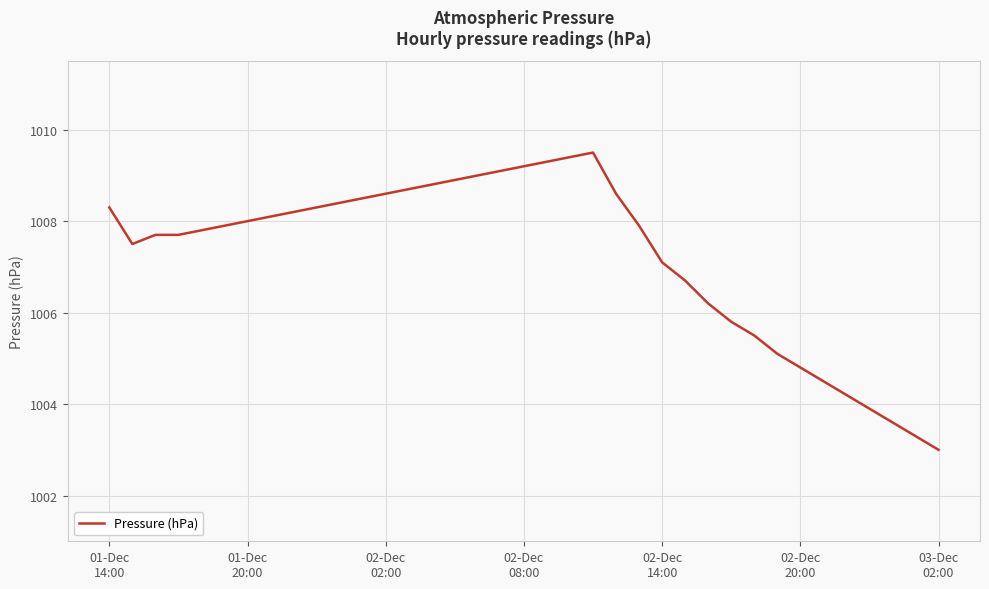

What is the difference between the maximum and minimum values?

6.5